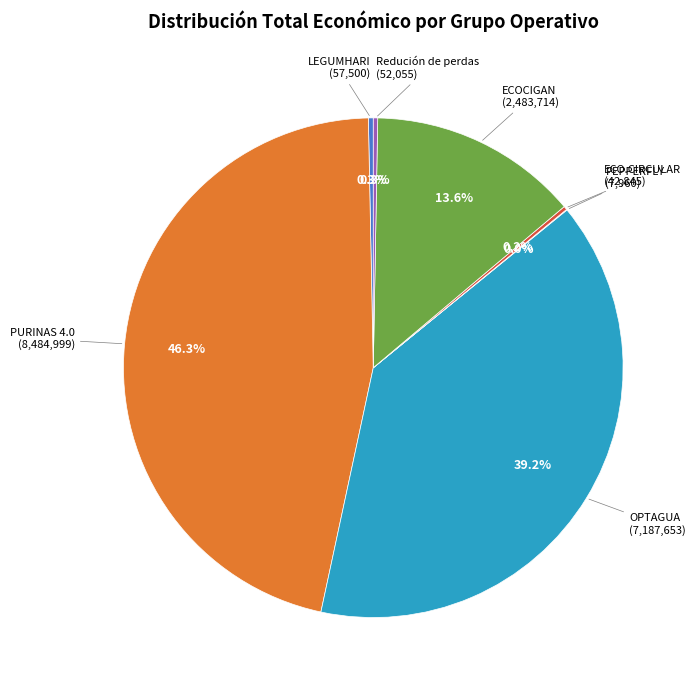

Do ECOCIGAN and LEGUMHARI together represent more than half of the pie?

No